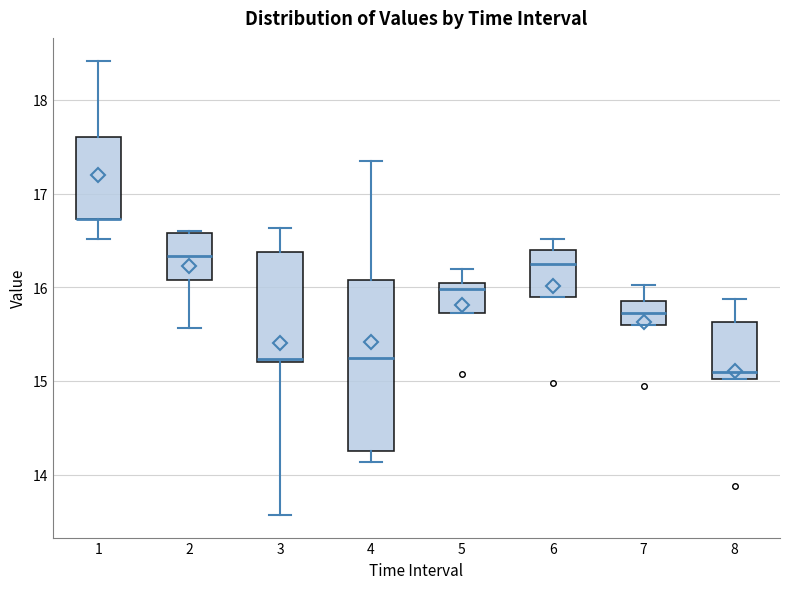

Where does the median line of the box at x = 8 sit on the y-axis? The values are not printed on the chart, so give them approximately, as read against the axis.

15.1